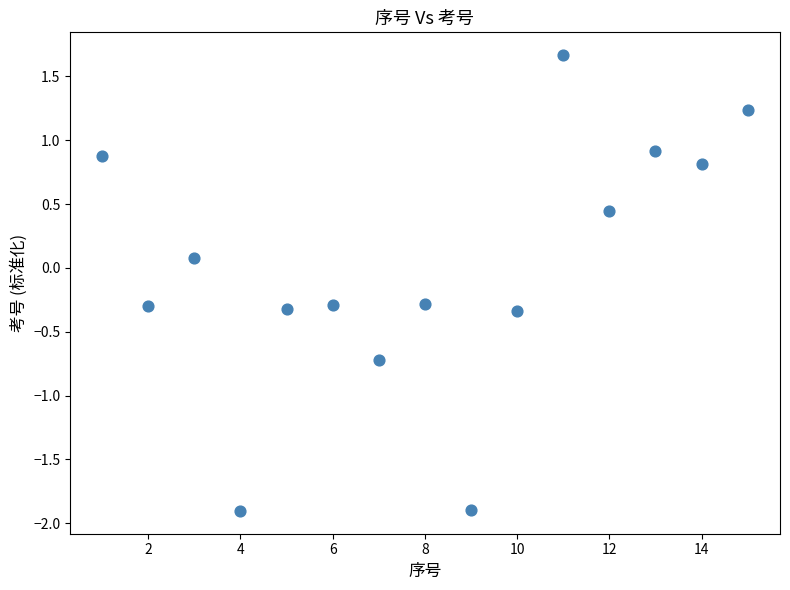

What is the range of Y values (max minus min)?

3.6